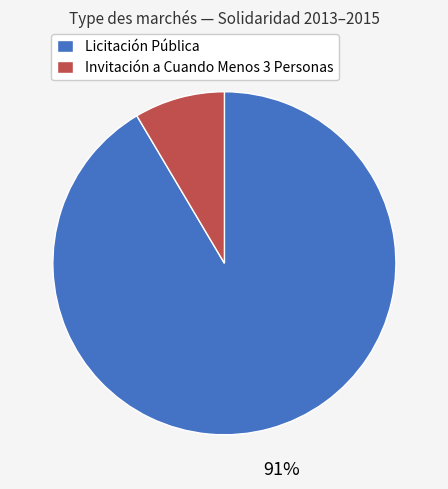

To the nearest percent, what percentage of the pie is Invitación a Cuando Menos 3 Personas?

9%